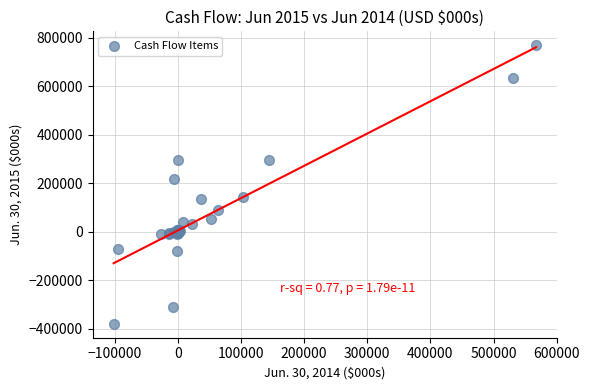

What Y value in the scatter plot is closest to 195095?

218803